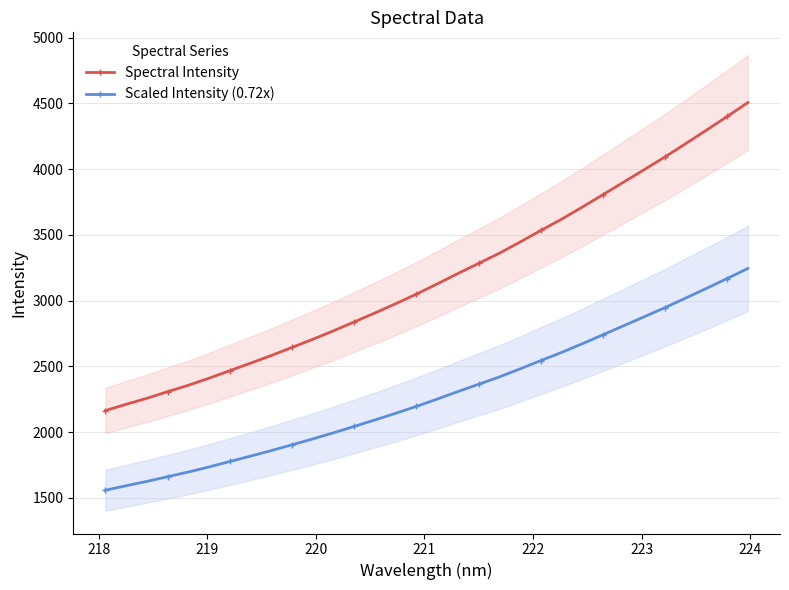

What is the value of the Spectral Intensity point at the 22nd from the left?

3534.0